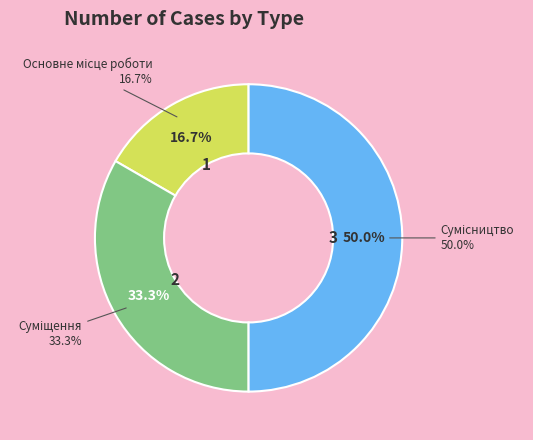

Is there any slice that represents more than half of the pie?

No